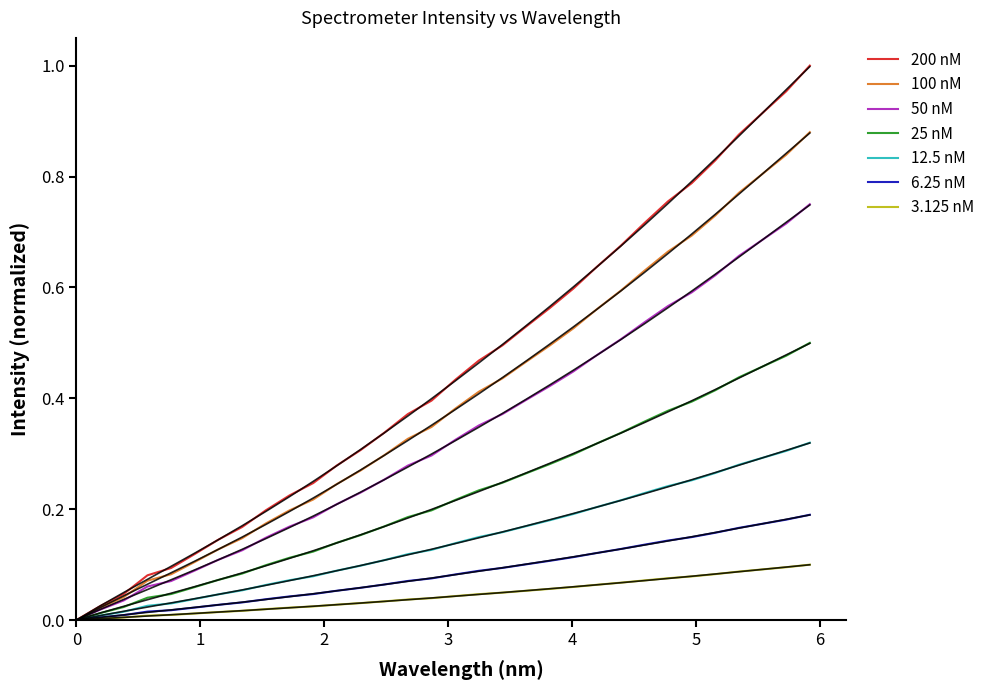

What is the sum of all values?

14.3